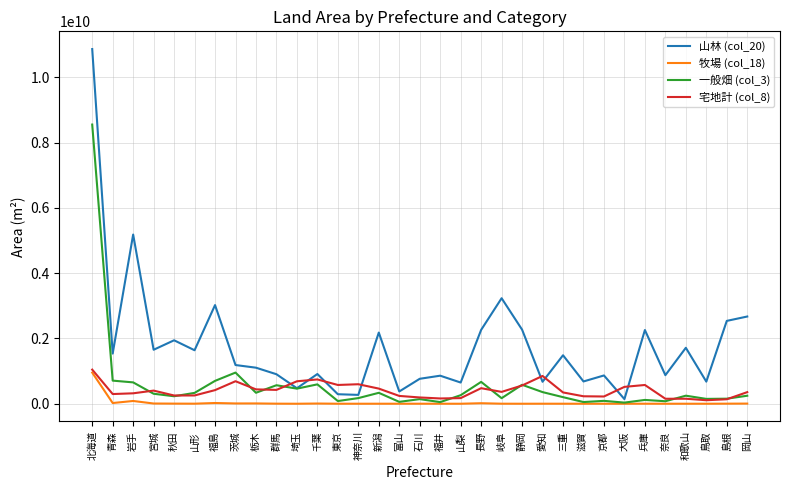

What is the difference between the second highest and minimum values in the 牧場 (col_18) series?

84626960